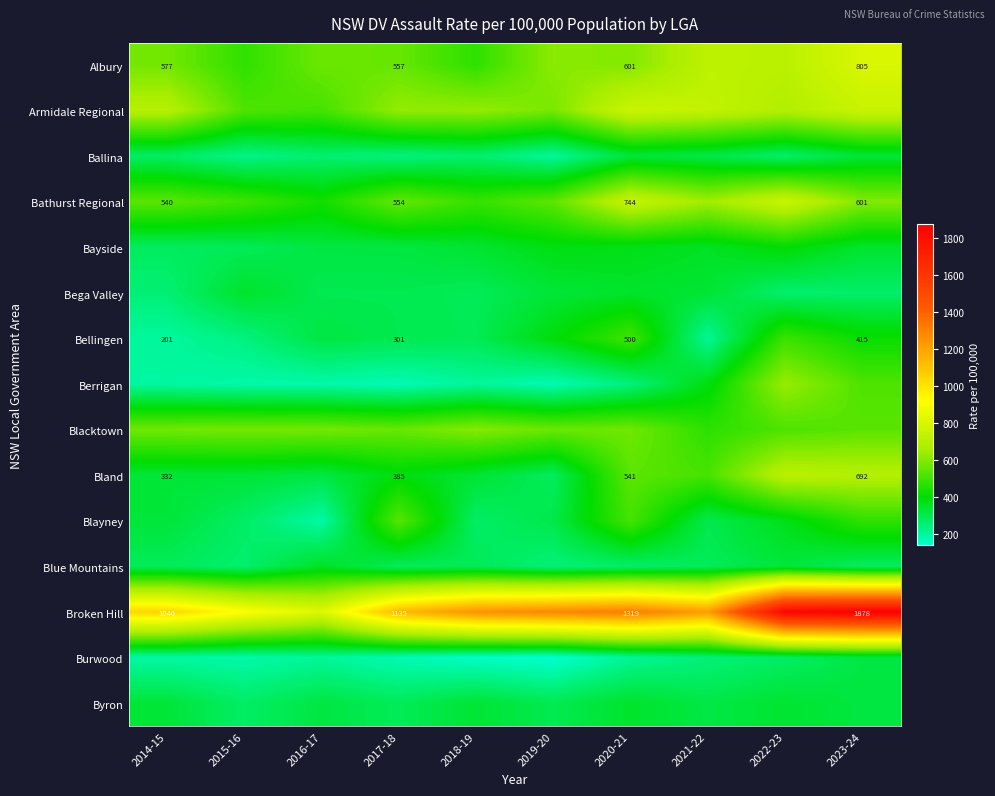

The Bellingen series shows 301.0 at 2017-18. True or false?

True